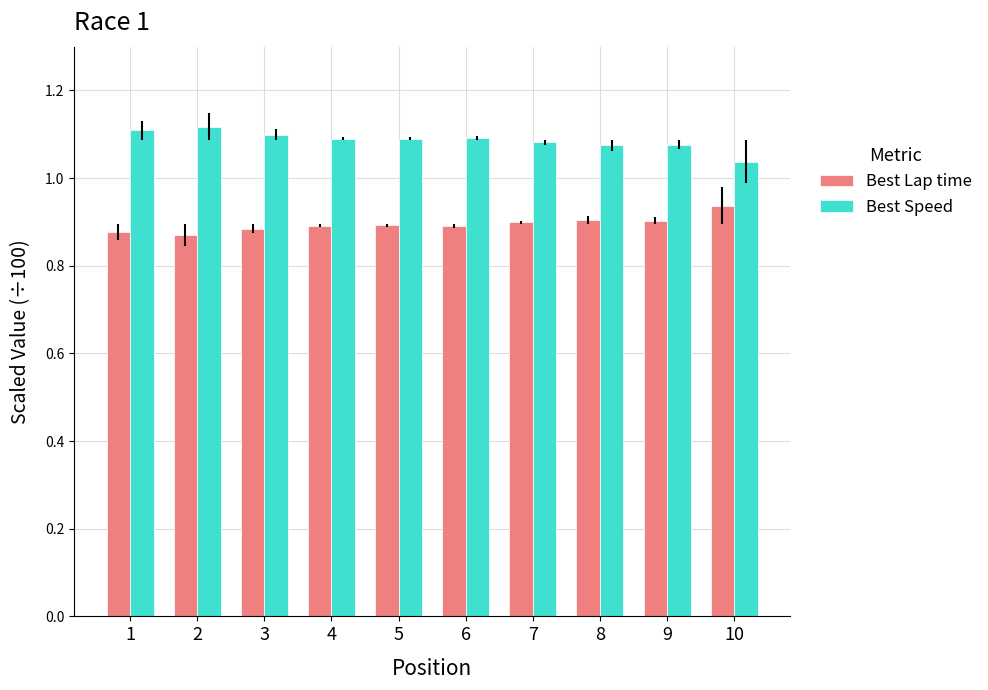

What is the sum of all Best Speed values?

10.9